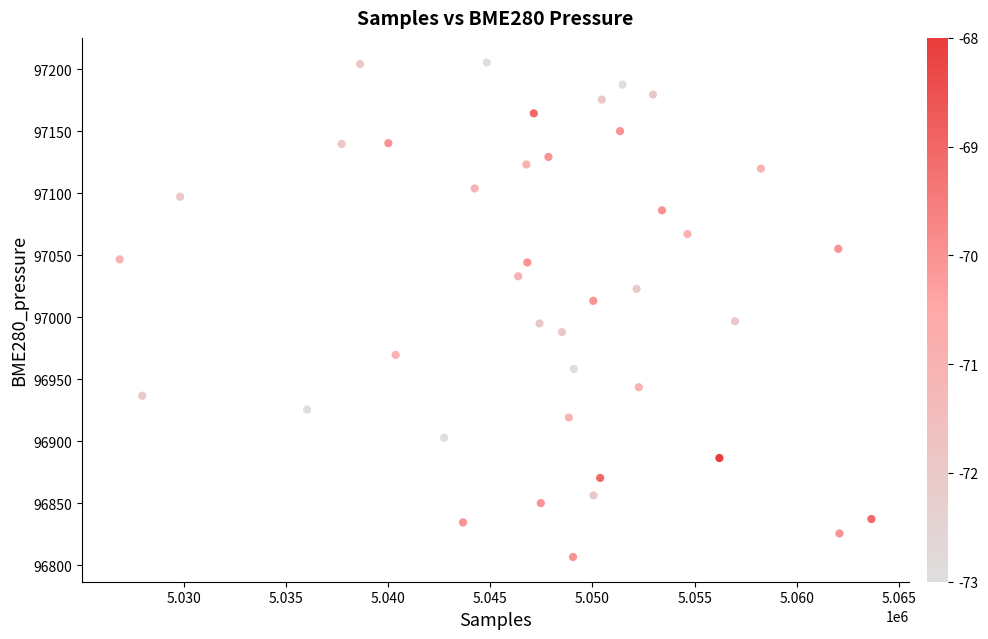

What is the range of X values (max minus min)?

36781.0